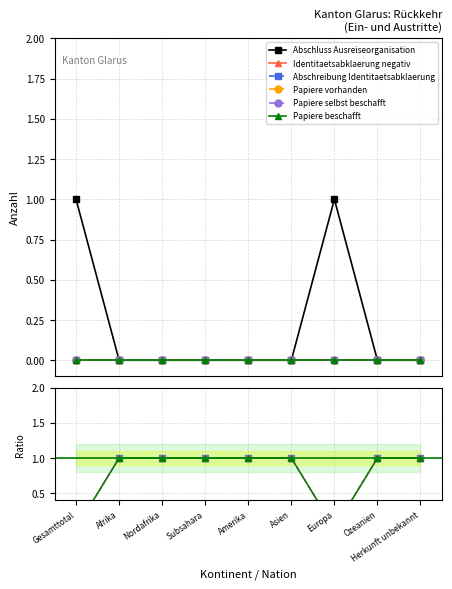

At Asien, list the series in order from largest to smallest.

Identitaetsabklaerung negativ, Abschreibung Identitaetsabklaerung, Papiere vorhanden, Papiere selbst beschafft, Papiere beschafft, Abschluss Ausreiseorganisation